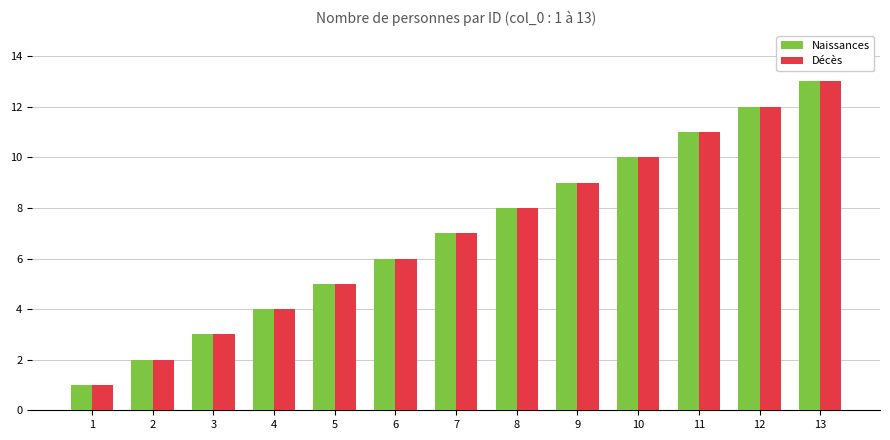

What is the difference between the maximum and minimum values in the Décès series?

12